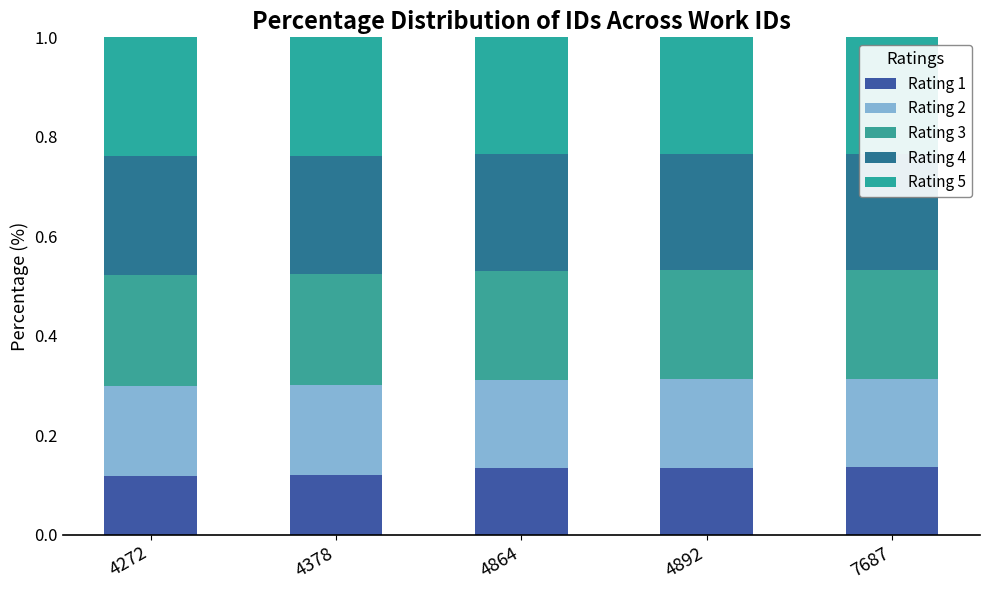

Where is Rating 1 nearest to the value 0?

4272